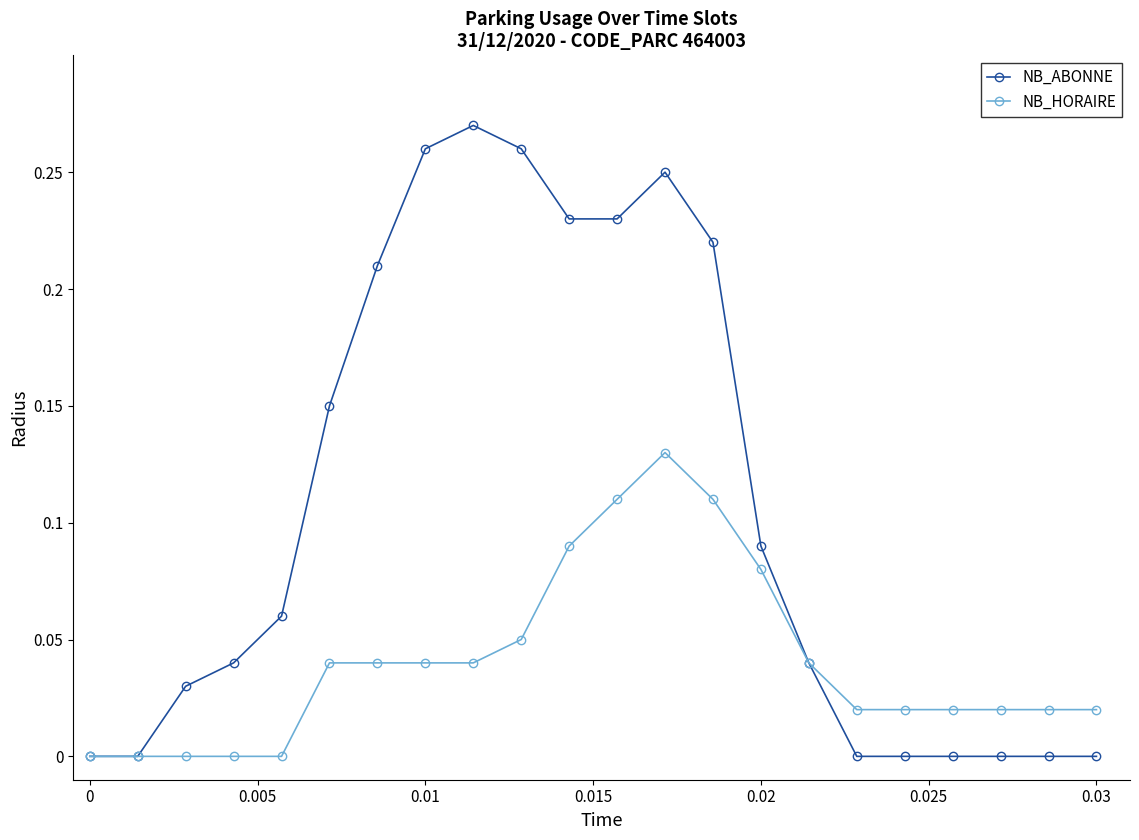

How many NB_ABONNE values are between 0 and 1?

22